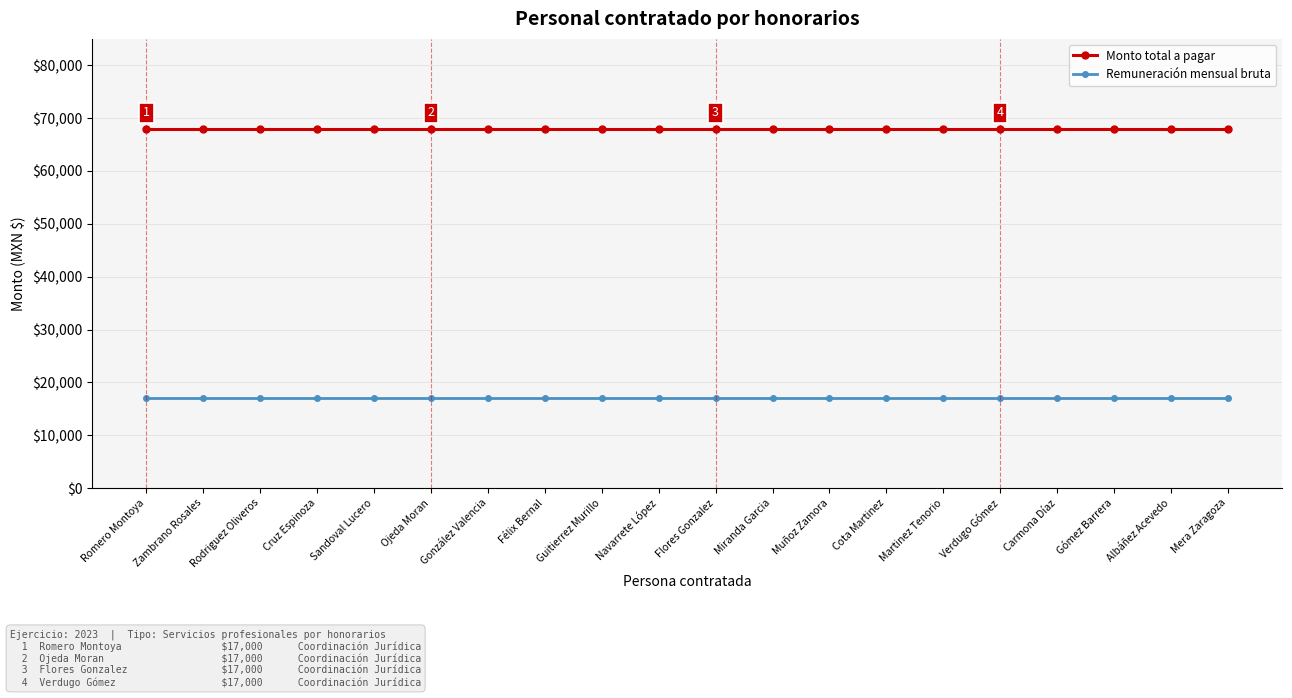

Reading left to right, transcribe all the data shown in this chart.

Monto total a pagar: Romero Montoya=68000	Zambrano Rosales=68000	Rodriguez Oliveros=68000	Cruz Espinoza=68000	Sandoval Lucero=68000	Ojeda Moran=68000	González Valencia=68000	Félix Bernal=68000	Guitierrez Murillo=68000	Navarrete López=68000	Flores Gonzalez=68000	Miranda Garcia=68000	Muñoz Zamora=68000	Cota Martinez=68000	Martinez Tenorio=68000	Verdugo Gómez=68000	Carmona Díaz=68000	Gómez Barrera=68000	Albáñez Acevedo=68000	Mera Zaragoza=68000
Remuneración mensual bruta: Romero Montoya=17000	Zambrano Rosales=17000	Rodriguez Oliveros=17000	Cruz Espinoza=17000	Sandoval Lucero=17000	Ojeda Moran=17000	González Valencia=17000	Félix Bernal=17000	Guitierrez Murillo=17000	Navarrete López=17000	Flores Gonzalez=17000	Miranda Garcia=17000	Muñoz Zamora=17000	Cota Martinez=17000	Martinez Tenorio=17000	Verdugo Gómez=17000	Carmona Díaz=17000	Gómez Barrera=17000	Albáñez Acevedo=17000	Mera Zaragoza=17000